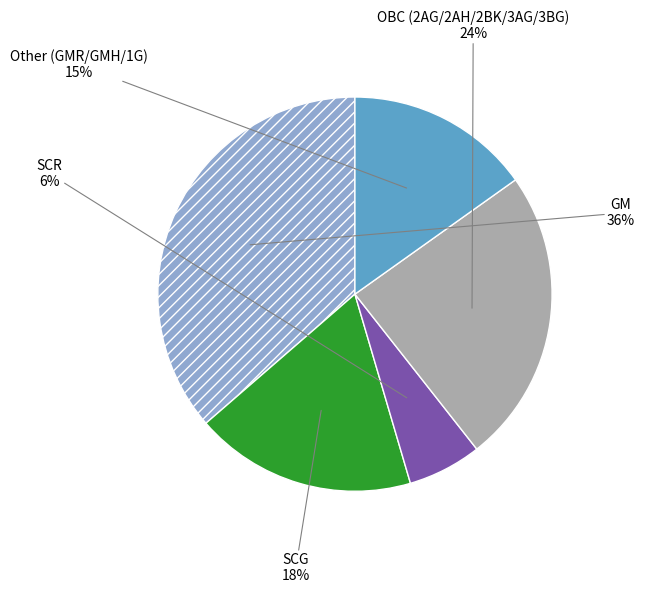

The SCR slice represents 6% of the pie. True or false?

True